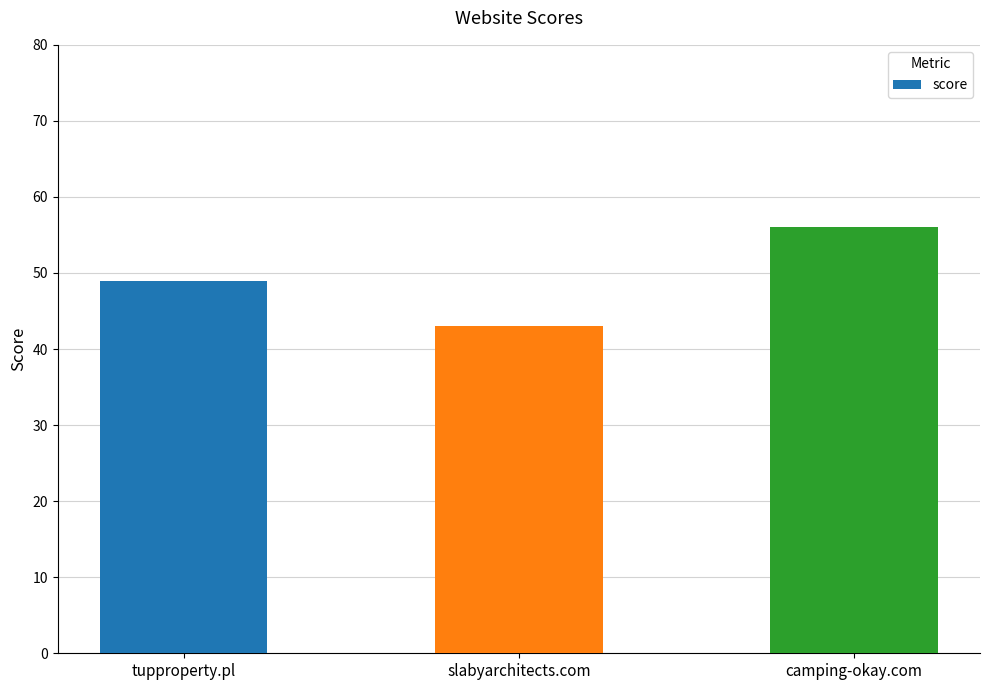

Where is the data nearest to the value 49?

tupproperty.pl